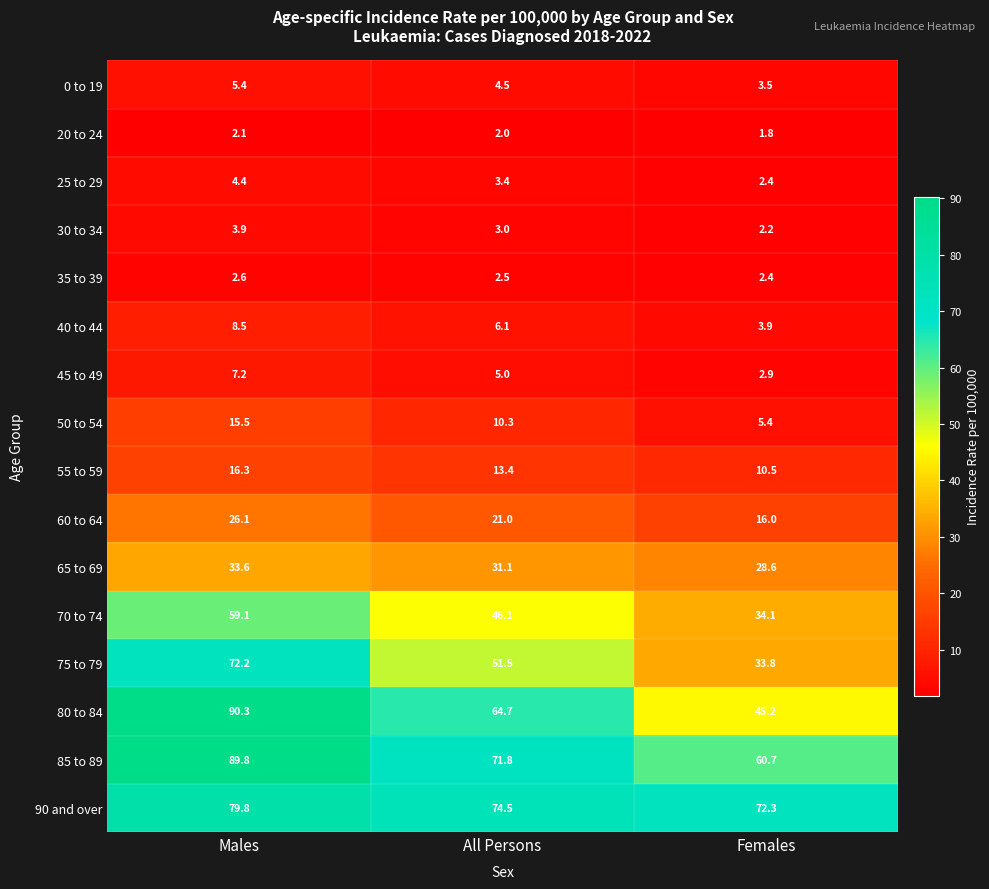

What is the difference between the maximum and second lowest values in the 80 to 84 series?

25.6